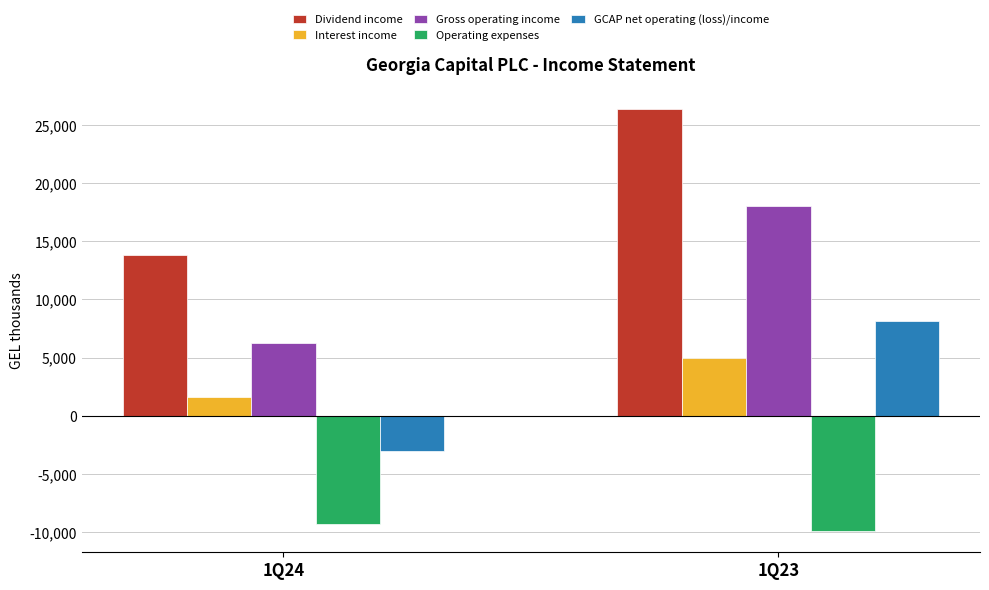

How many bars are there in total?

10